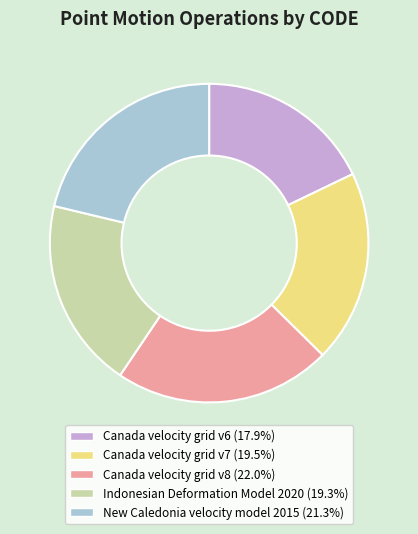

Which category has the biggest portion of the pie?

Canada velocity grid v8